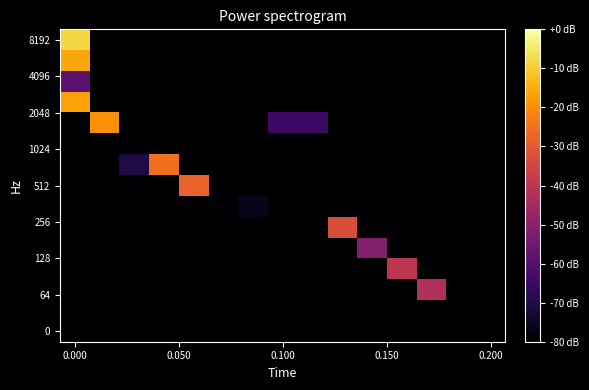

Count the number of data series in this chart.

15